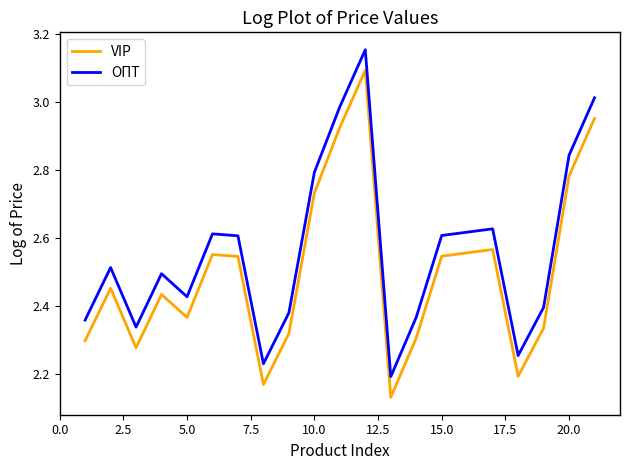

At how many categories does at least one series exceed 2?

20